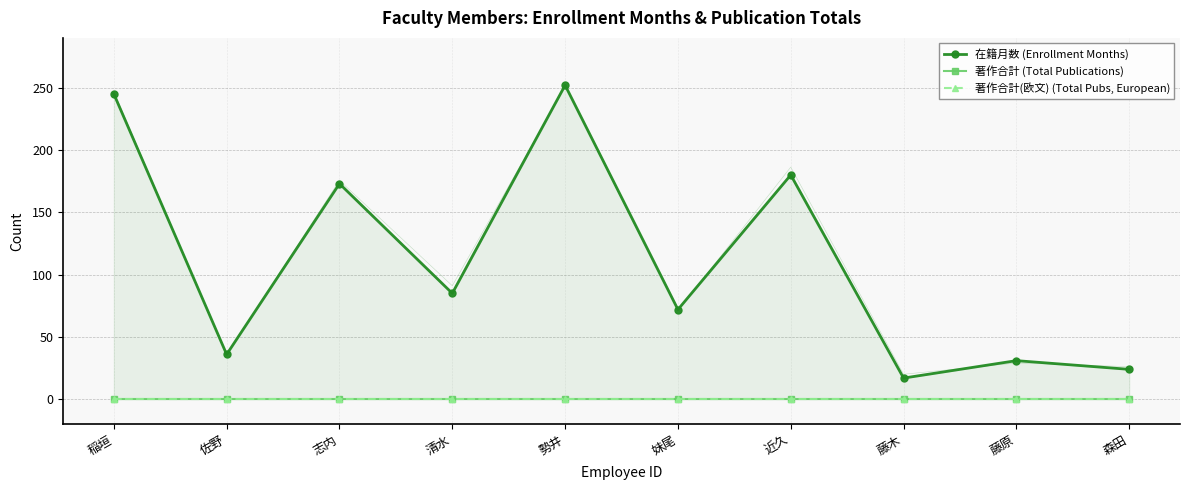

True or false: 著作合計 (Total Publications) and 在籍月数 (Enrollment Months) cross at least once.

False